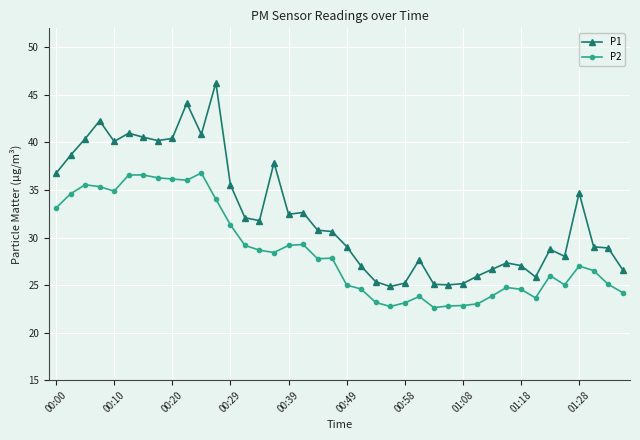

Which series has the largest total across all categories?

P1